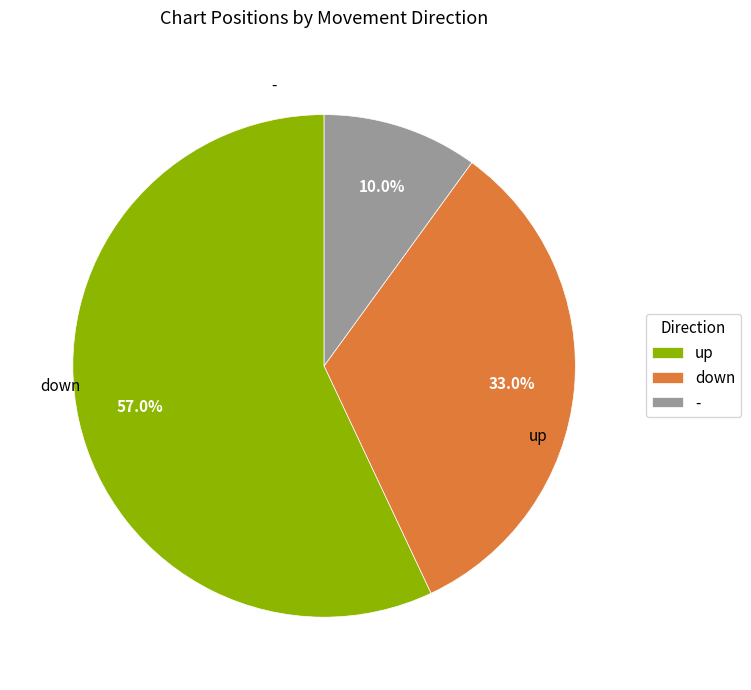

What is the majority slice?

up